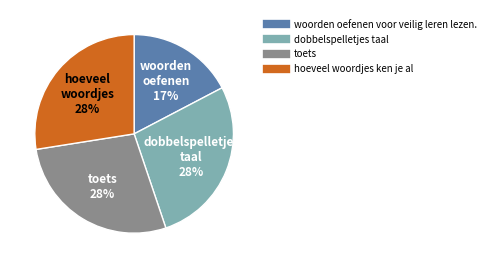

Approximately how many times larger is the value at dobbelspelletjes taal compared to woorden oefenen voor veilig leren lezen.?

1.6